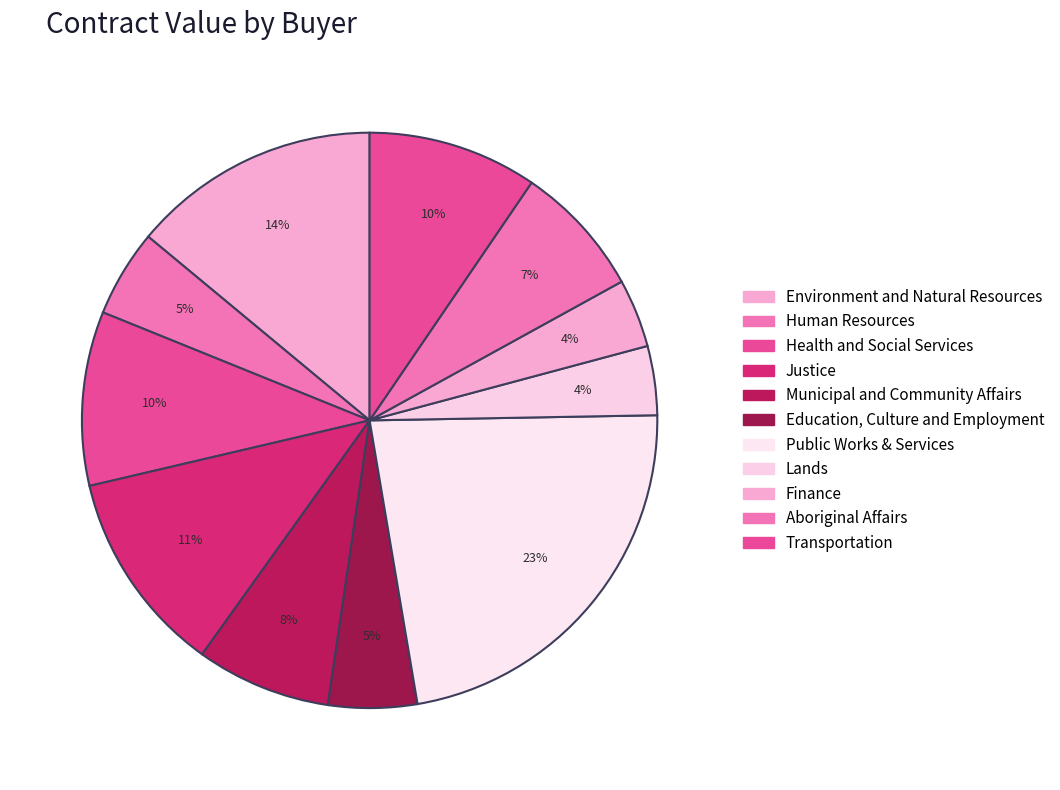

How many slices are in this pie chart?

11